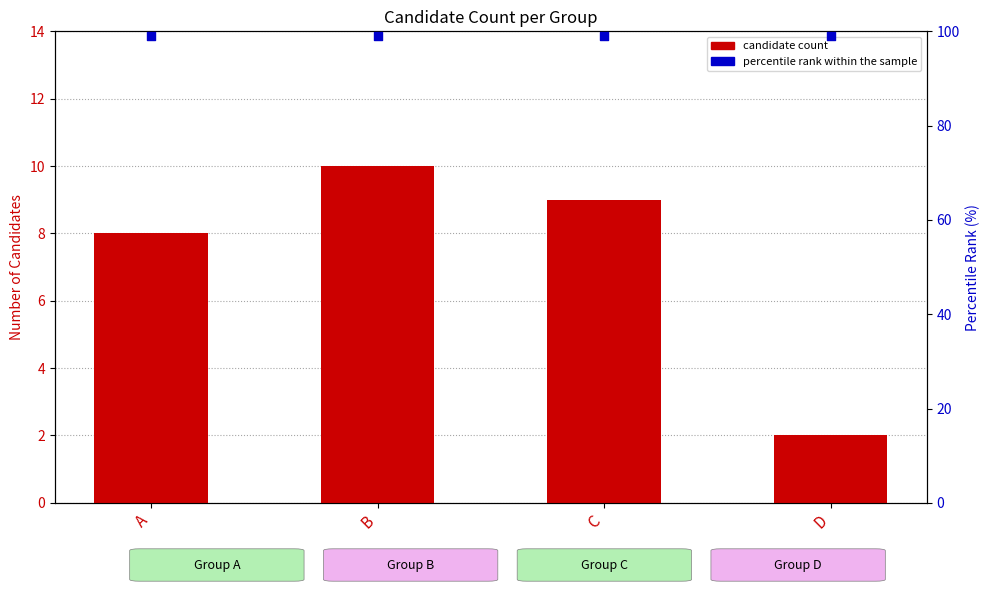

Which series contains the lowest Y value?

candidate count